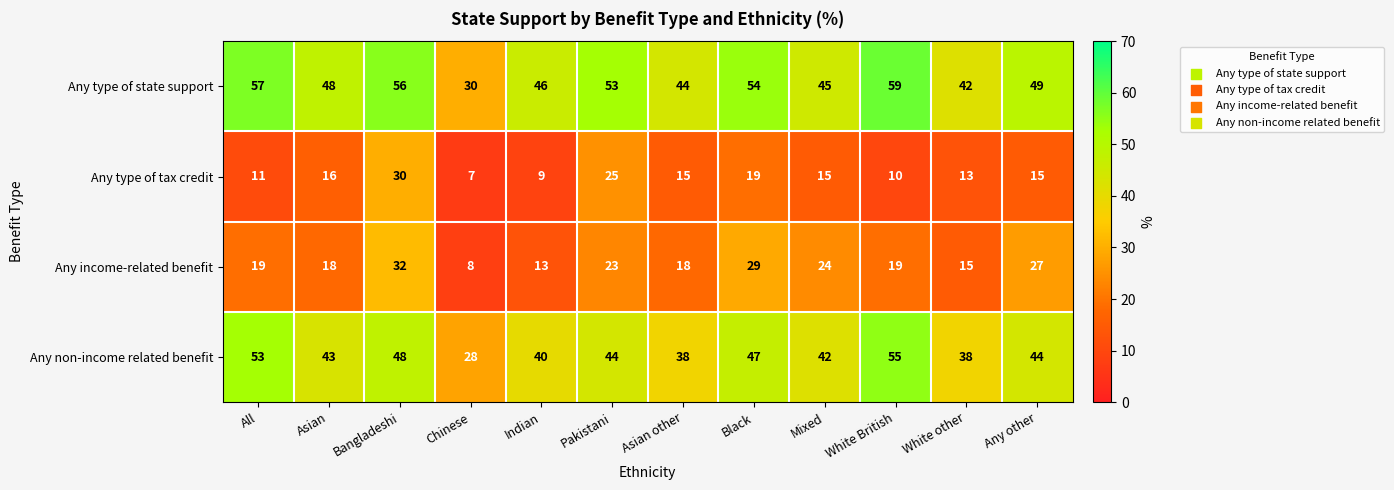

Which series has the largest total across all categories?

Any type of state support